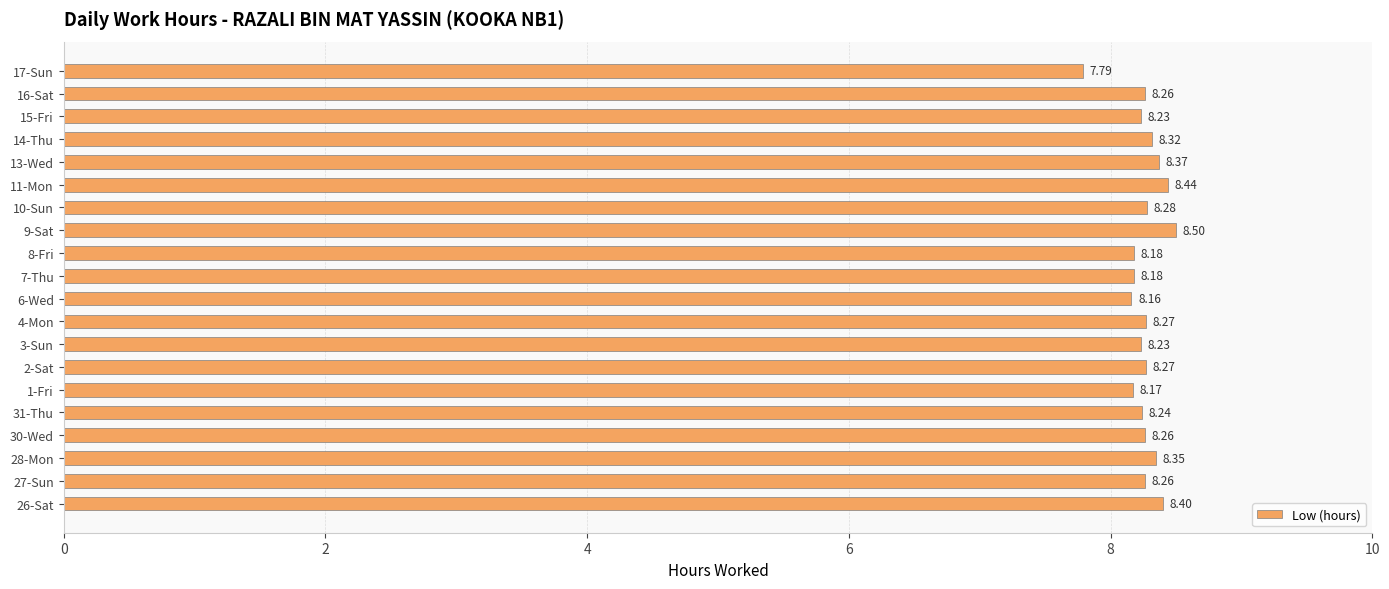

What is the sum of all values?

165.2